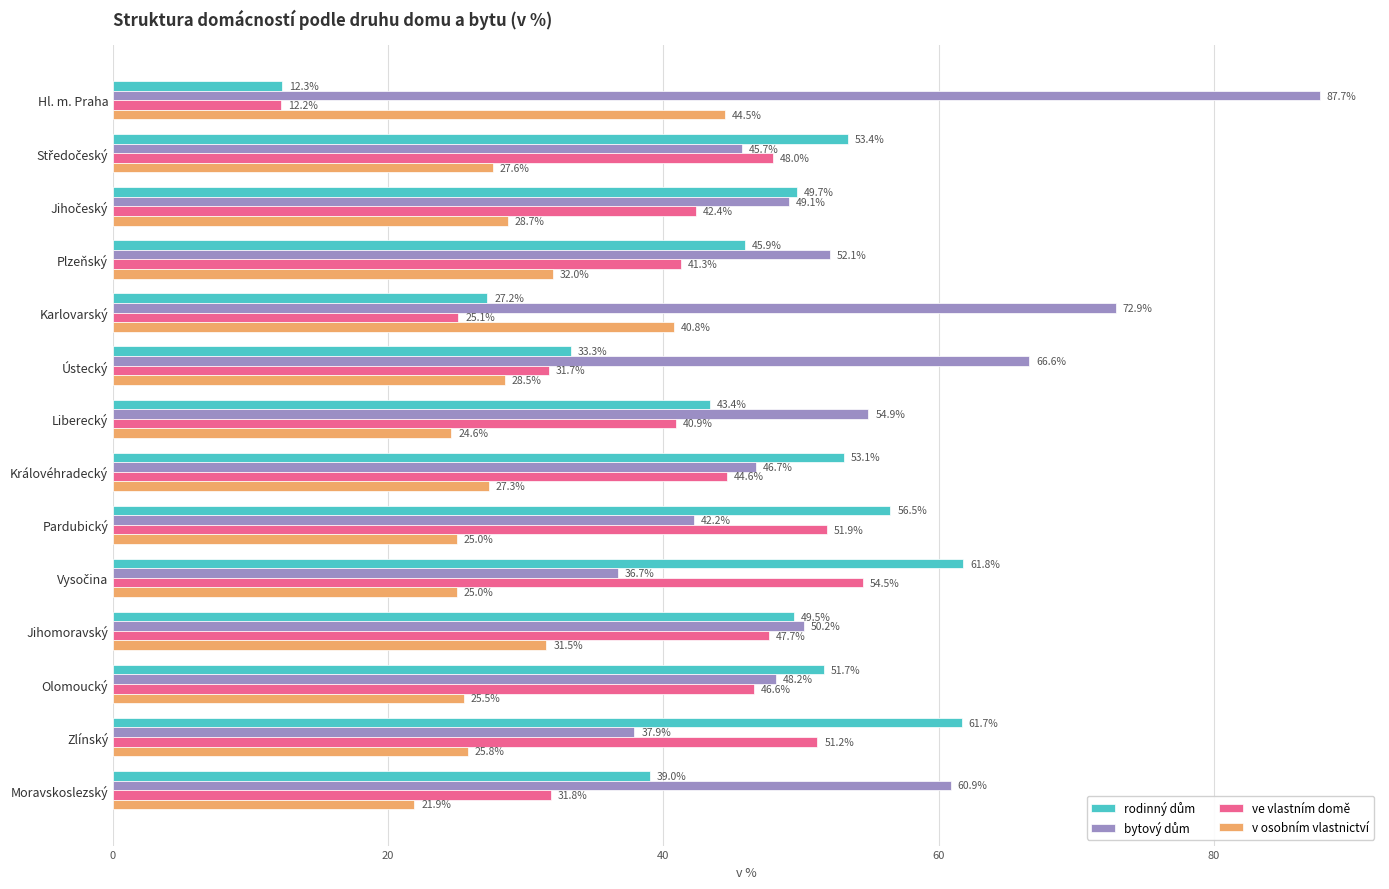

What is the approximate value of v osobním vlastnictví at Zlínský?

25.8